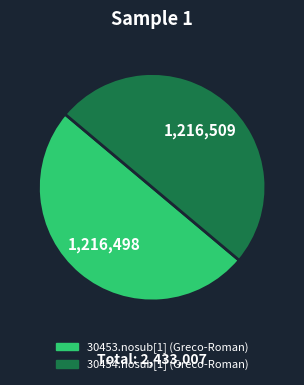

How many segments does this pie chart have?

2